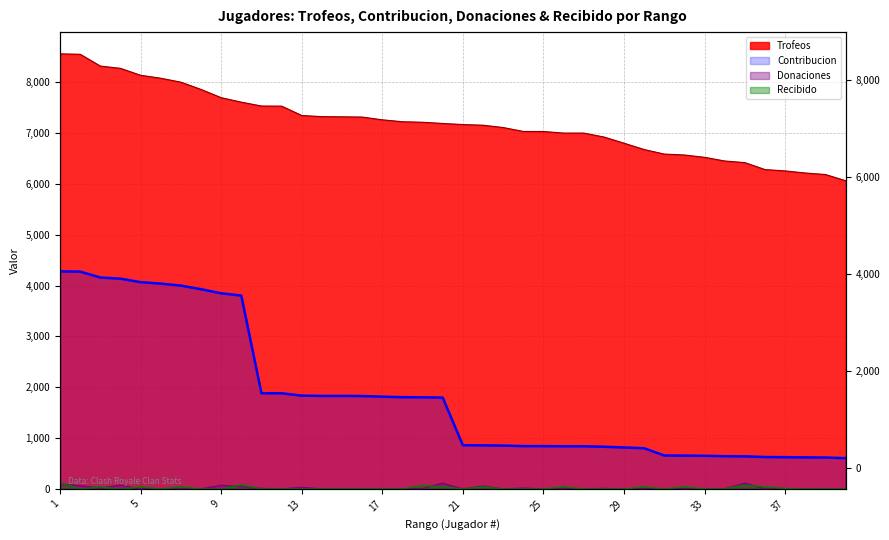

Rank the series by their maximum value, from highest to lowest.

Trofeos, Contribucion, Recibido, Donaciones